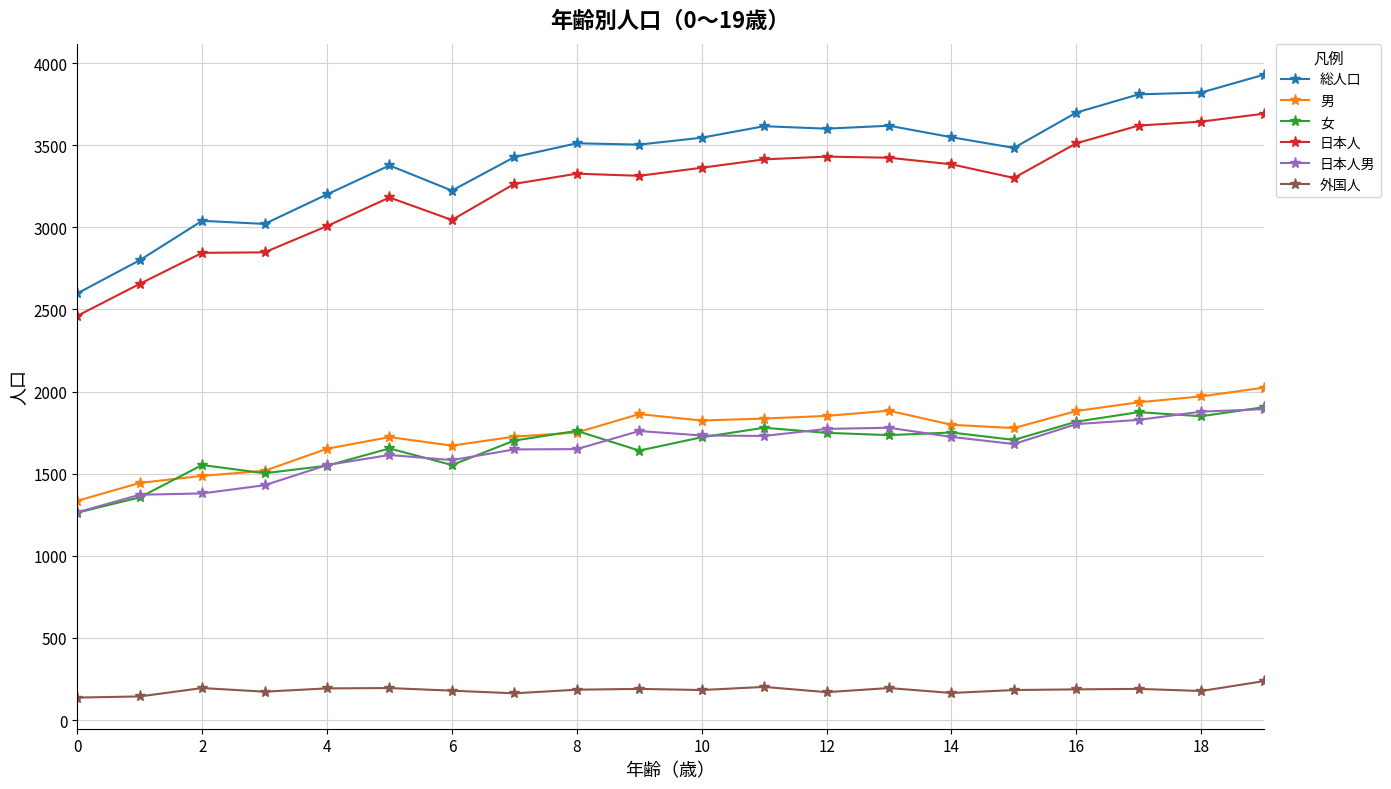

True or false: 男 has more than 1 points higher than both neighbors.

True